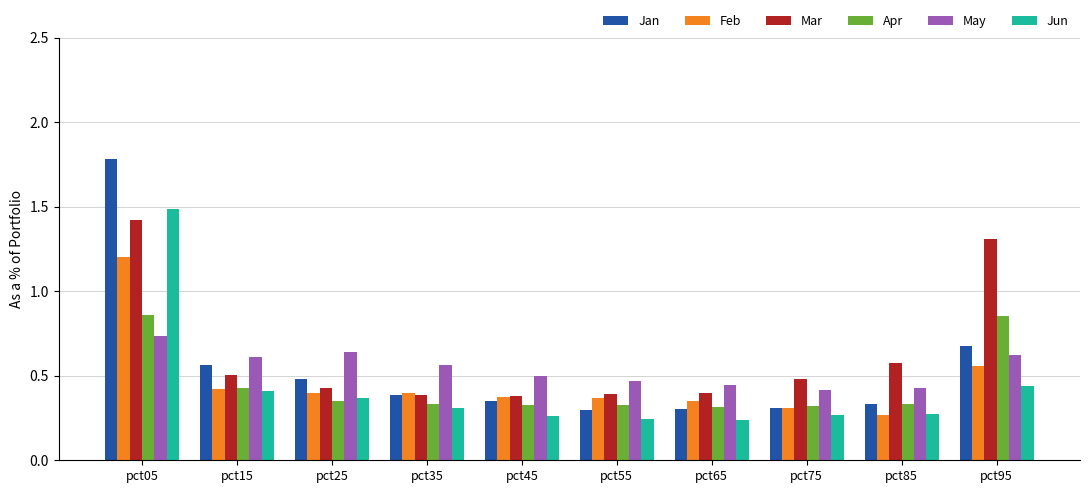

Count the Jan values in the range 0 to 1.

9